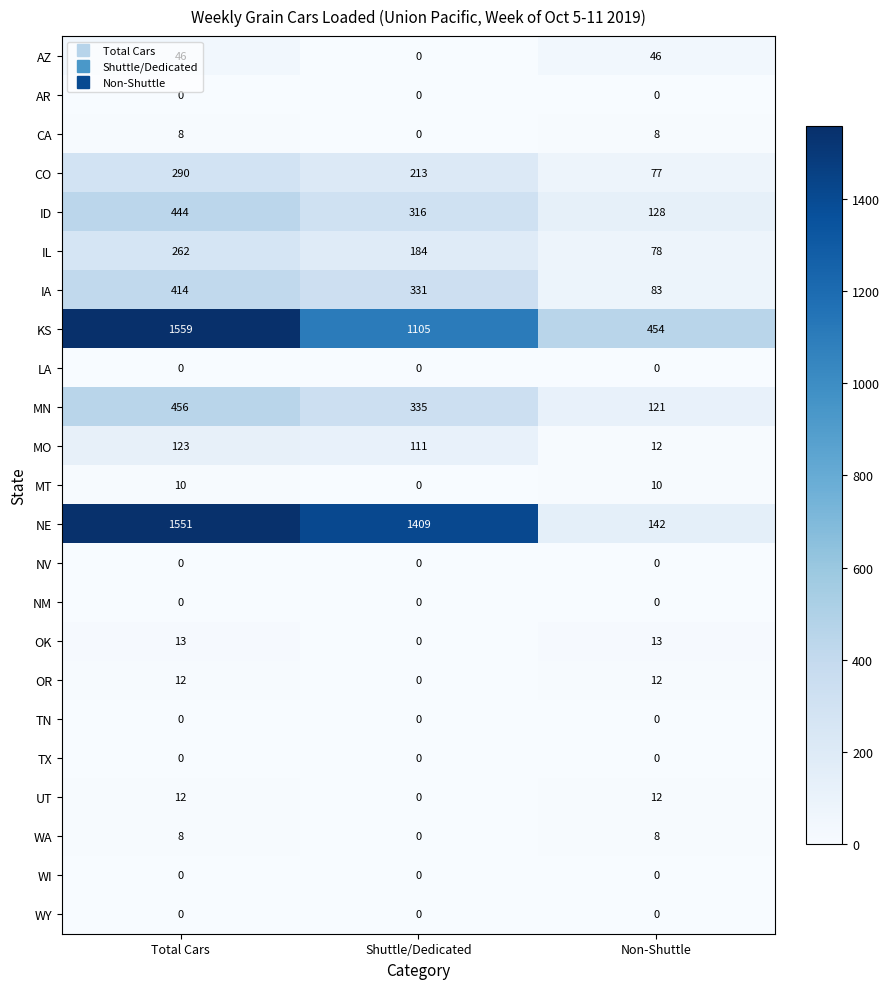

At which label does IA reach its minimum?

Non-Shuttle